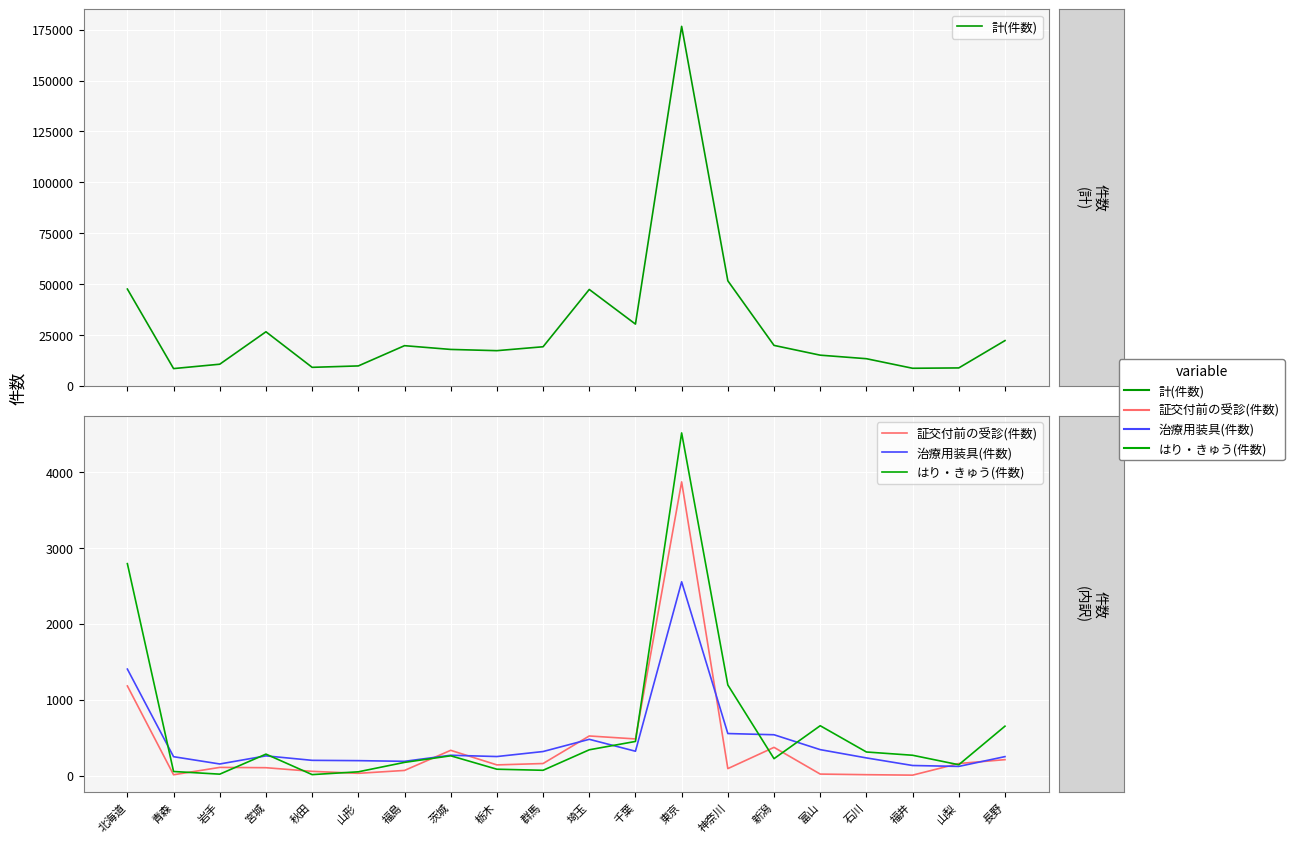

Reading left to right, transcribe all the data shown in this chart.

計(件数): 47478	8363	10515	26465	8976	9672	19631	17781	17175	19099	47273	30239	176663	51539	19766	14961	13223	8517	8687	22124
証交付前の受診(件数): 1180	10	107	103	55	29	67	332	140	158	521	482	3868	91	371	19	11	5	158	209
治療用装具(件数): 1402	248	152	259	200	196	187	267	250	316	477	320	2552	553	537	341	232	132	120	249
はり・きゅう(件数): 2791	53	18	282	12	49	173	260	83	69	339	449	4513	1193	222	656	310	267	142	650